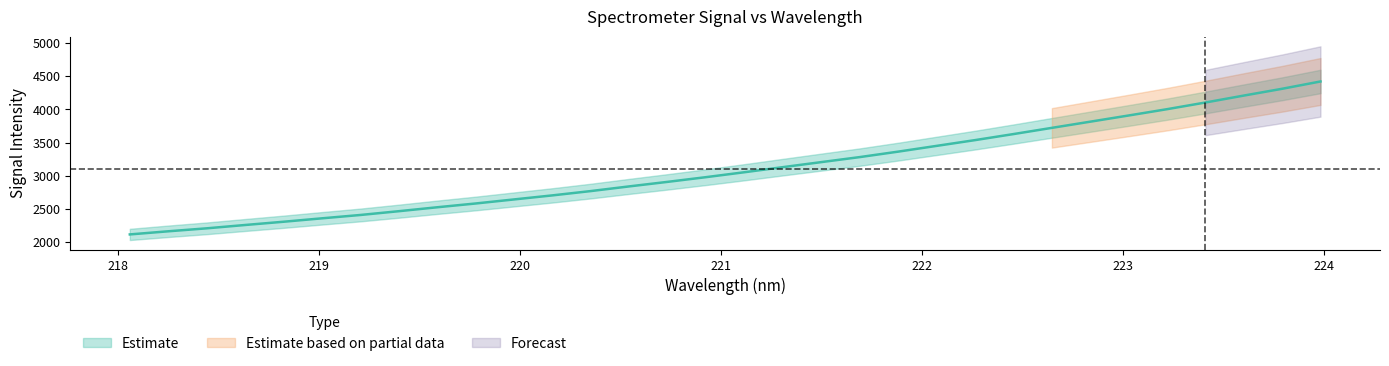

Reading left to right, extract all data points from this chart.

2114.3	2161.6	2206.3	2256.6	2305.6	2357.3	2407.7	2464.8	2524.1	2581.1	2642.3	2703.4	2768.5	2839.1	2907.5	2978.5	3052.7	3129.2	3205.2	3280.7	3363.0	3449.8	3536.6	3627.5	3721.2	3814.3	3907.7	4002.7	4103.3	4207.8	4310.3	4420.5